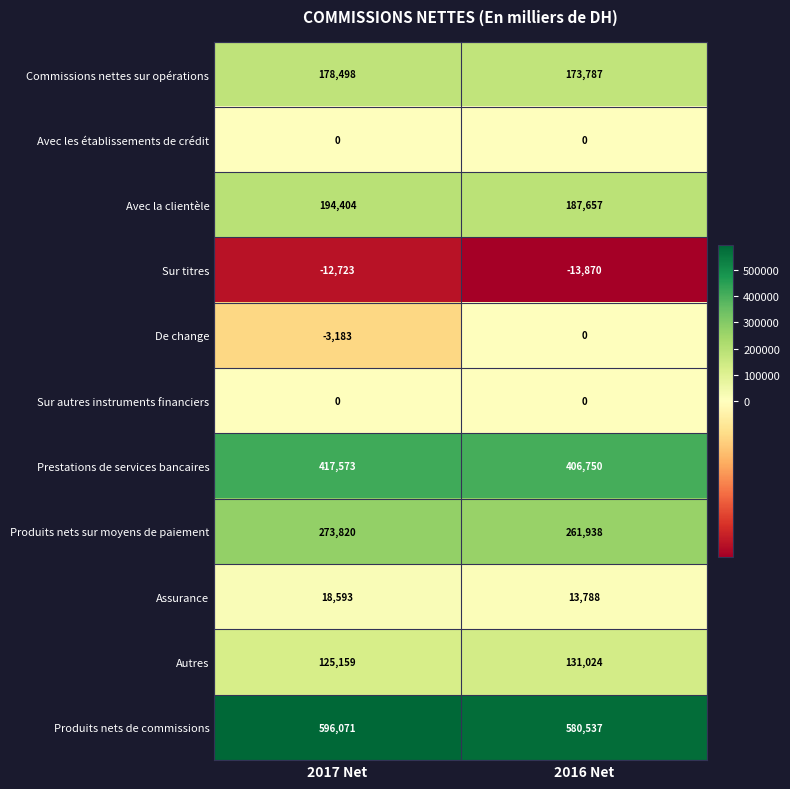

Which series has the largest total across all categories?

Produits nets de commissions